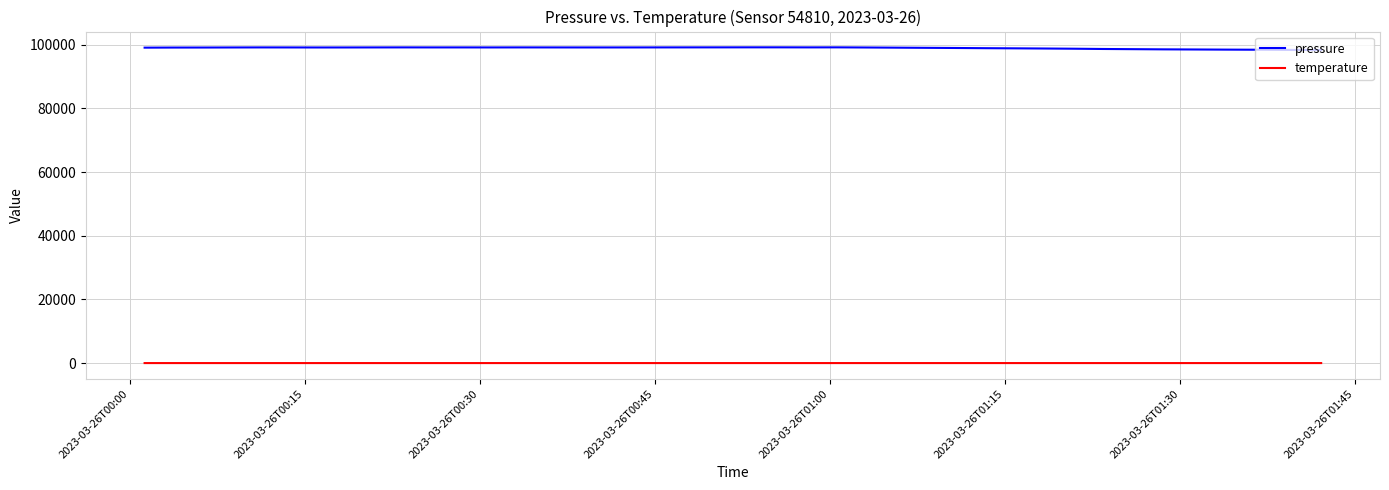

What is the lowest value of the pressure series?

98367.2